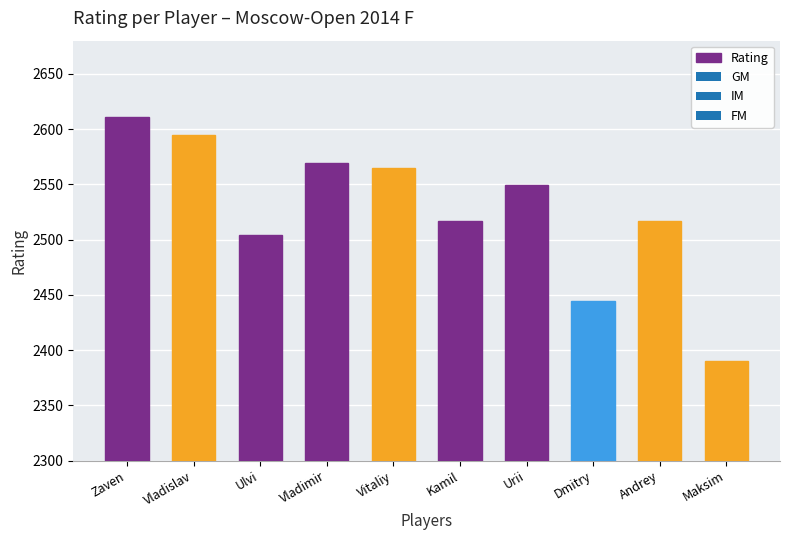

What is the smallest value displayed?

2390